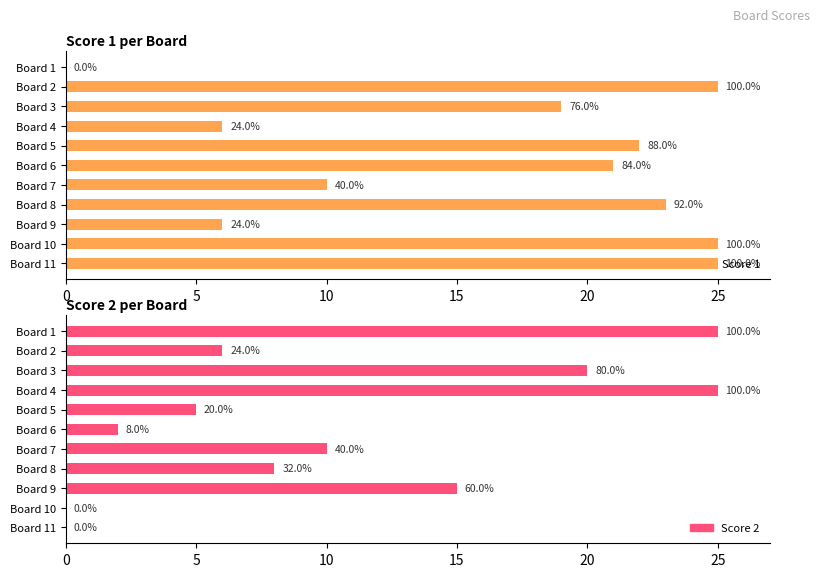

Does the chart contain stacked bars?

No